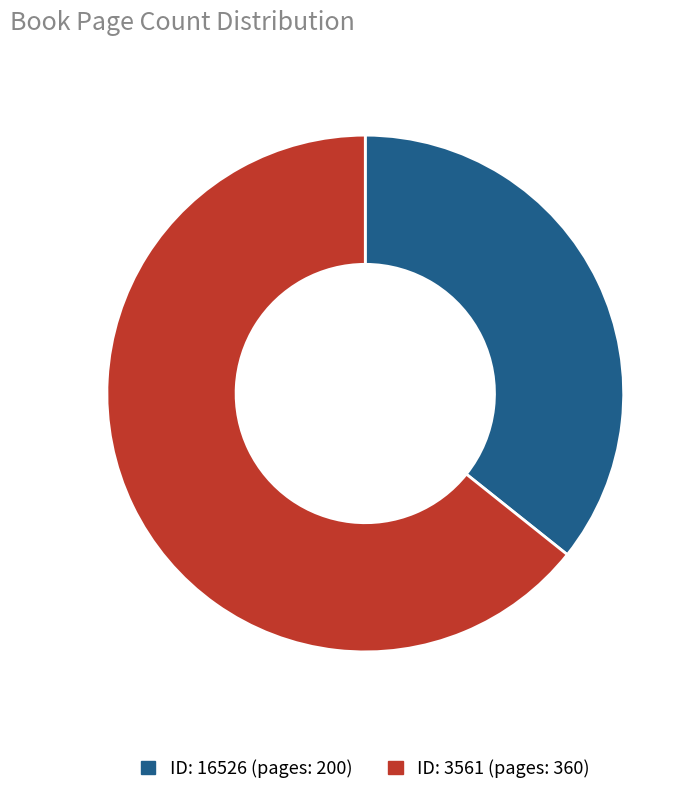

Is there any slice that represents more than half of the pie?

Yes